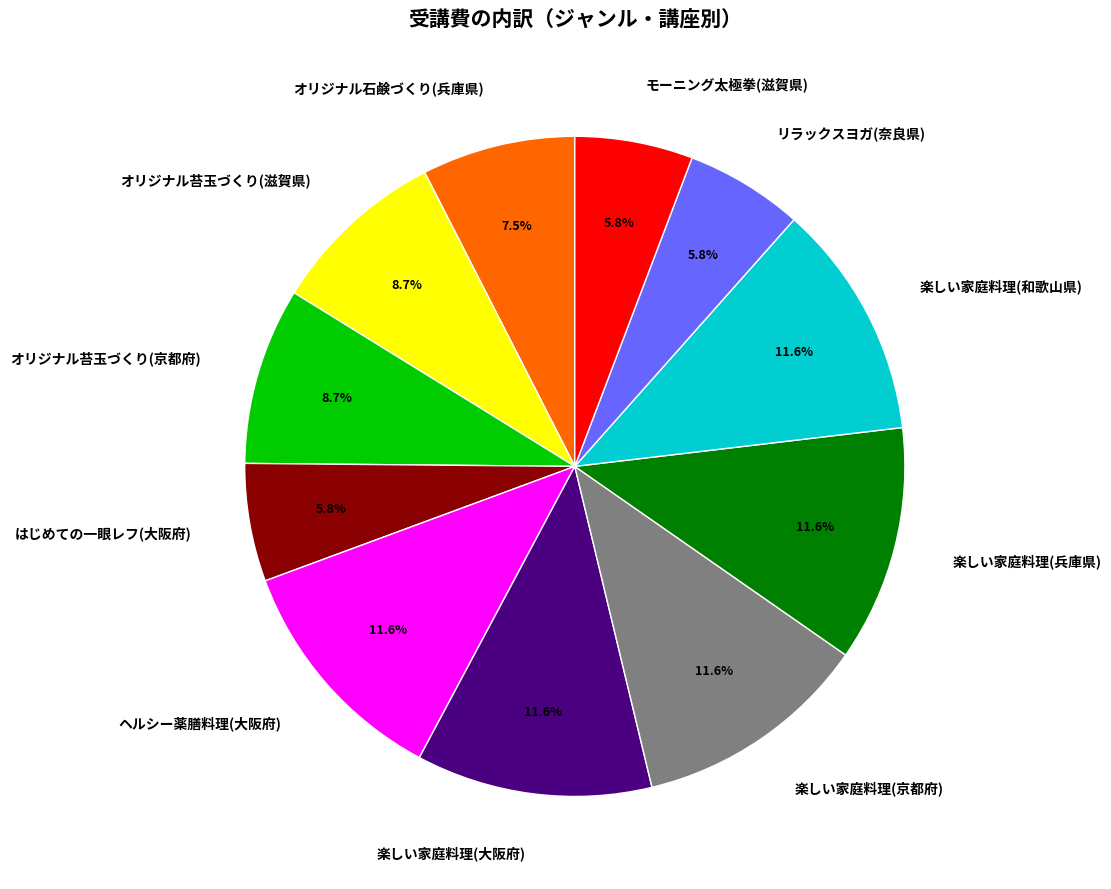

Does 楽しい家庭料理(京都府) represent more than half of the total?

No